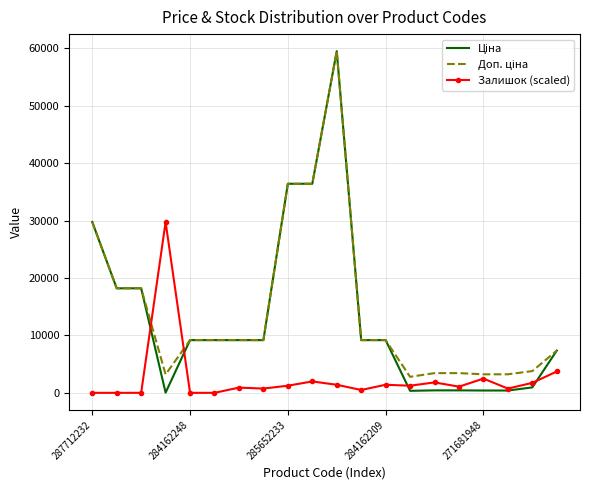

What is the maximum value shown in the chart?

59523.0